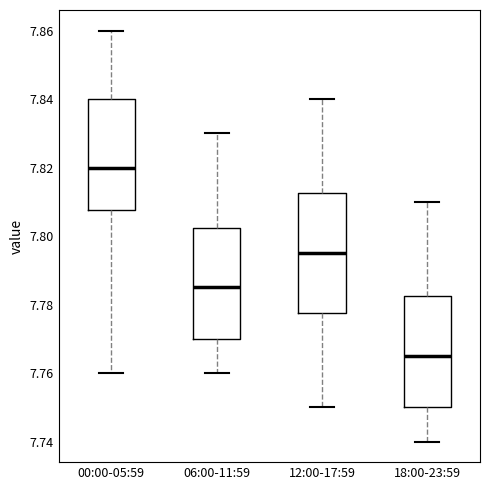

Reading left to right, read every box against the y-axis: the position of its median line, the range the box covers, and the ends of its whiskers. The values are not printed on the chart, so give them approximately, as read against the axis.

00:00-05:59: median 7.820, box 7.808 to 7.840, whiskers 7.760 to 7.860
06:00-11:59: median 7.786, box 7.770 to 7.802, whiskers 7.760 to 7.830
12:00-17:59: median 7.796, box 7.778 to 7.812, whiskers 7.750 to 7.840
18:00-23:59: median 7.766, box 7.750 to 7.782, whiskers 7.740 to 7.810